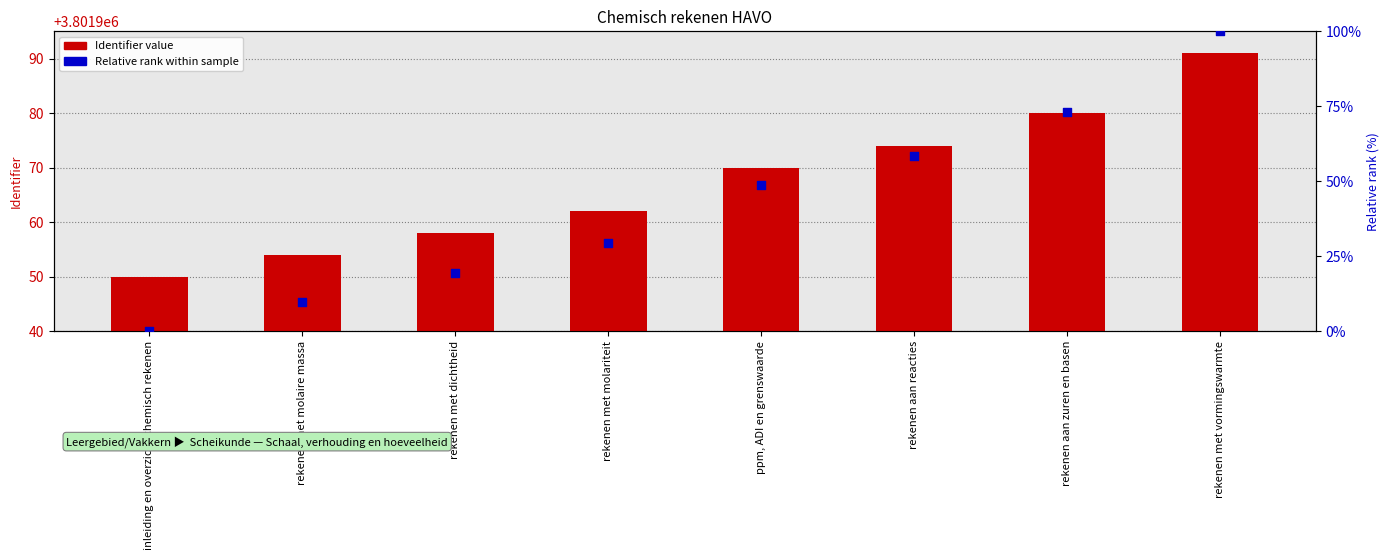

Which series has the largest Y range (max minus min)?

Relative rank (%)